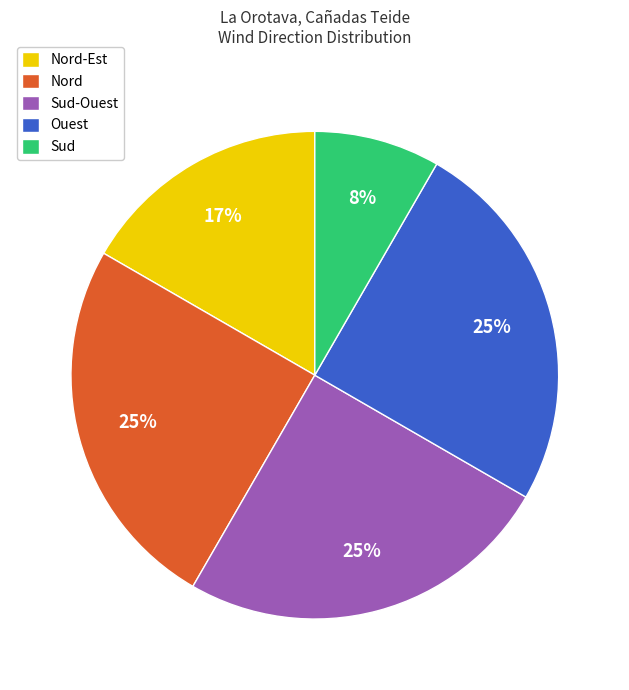

Approximately how many times larger is the value at Nord-Est compared to Nord?

0.7